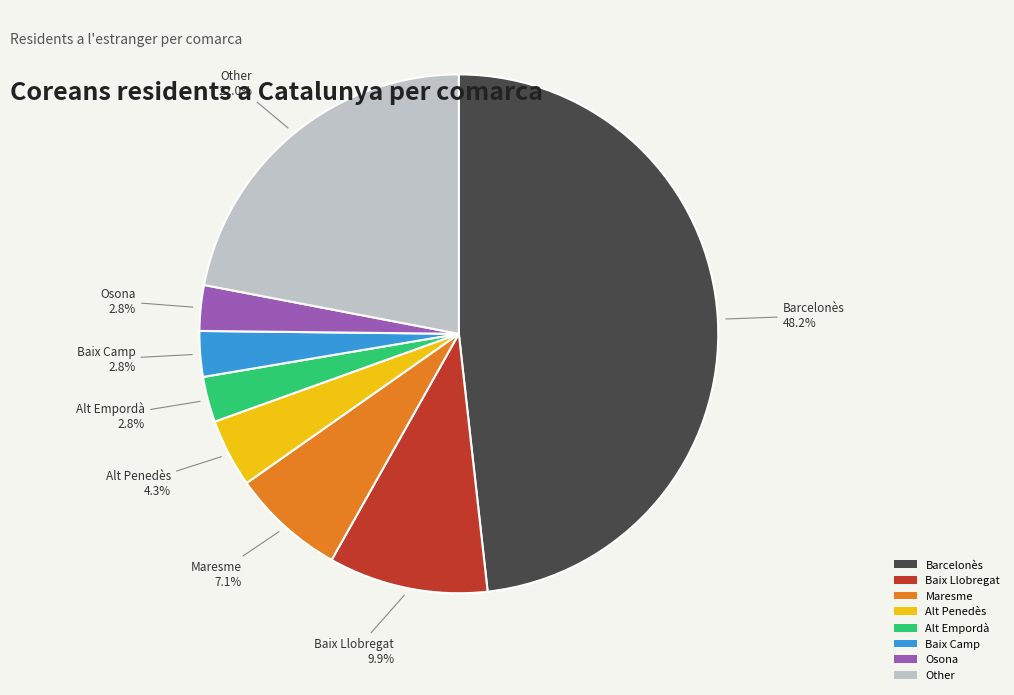

Is there any slice that represents more than half of the pie?

No